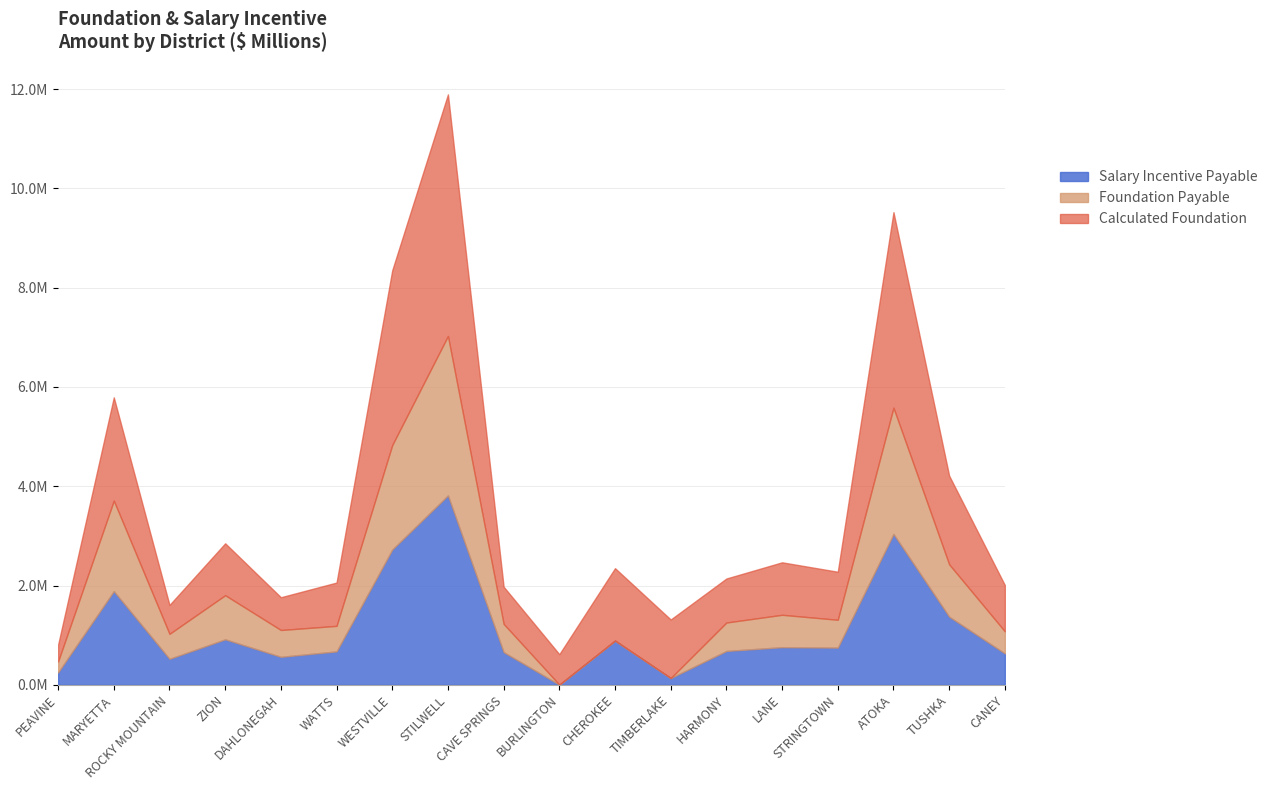

Where is the first local minimum for Calculated Foundation?

ROCKY MOUNTAIN